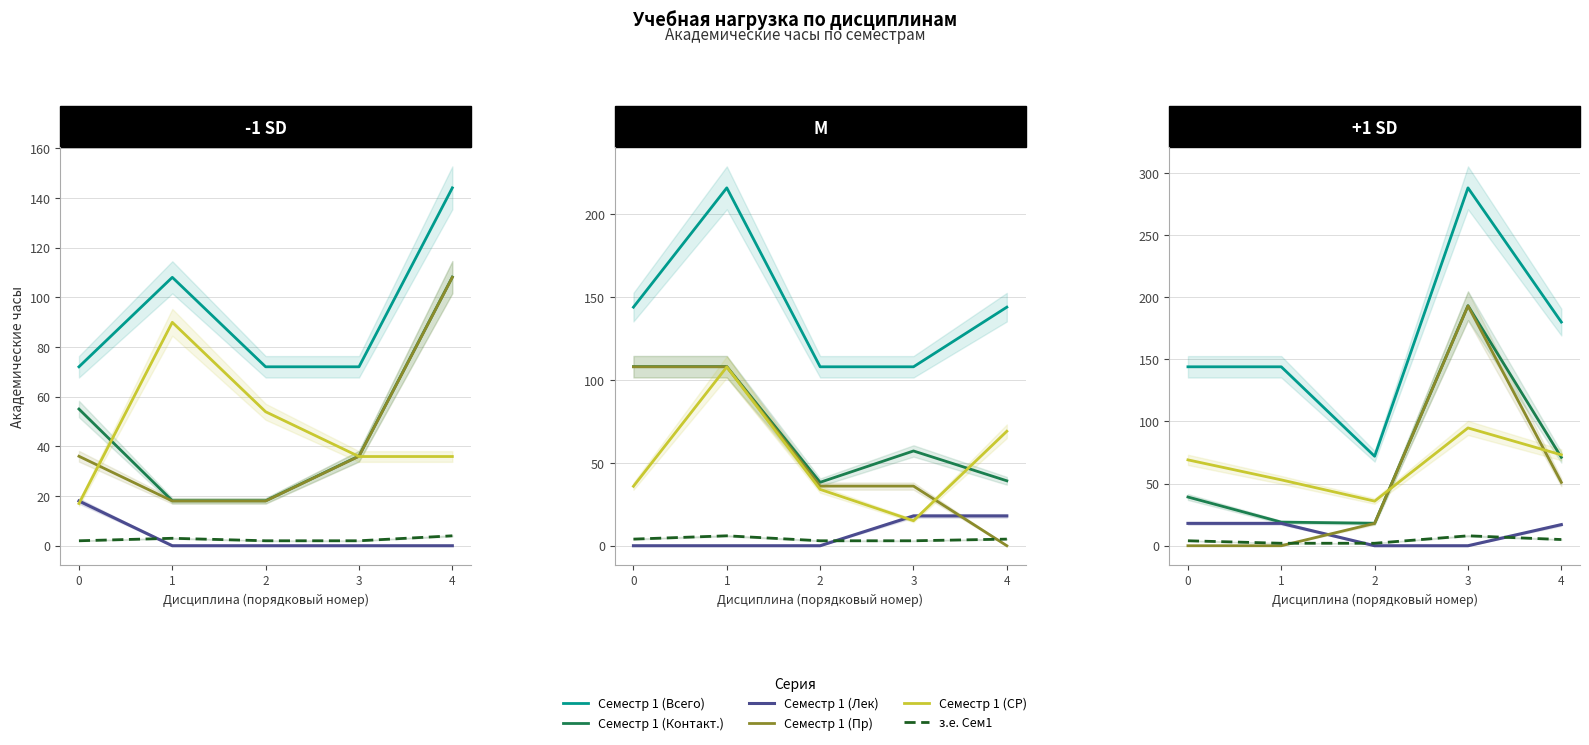

Is it true that Семестр 1 (СР) equals 44.7 at 4?

False